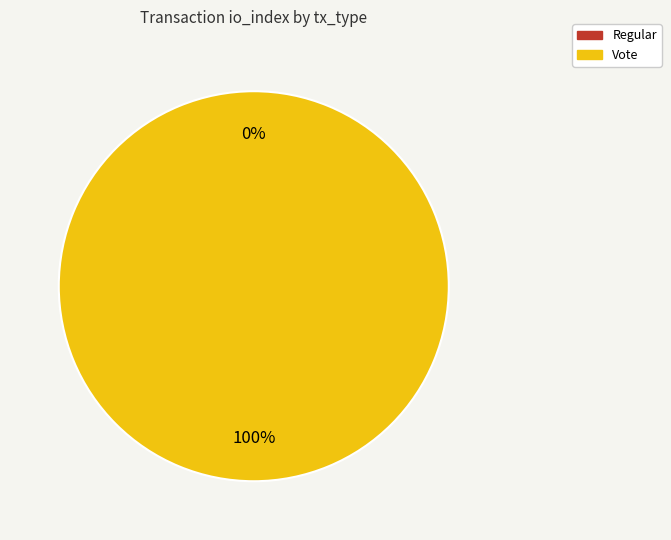

What percentage is the Vote slice, to the nearest percent?

100%